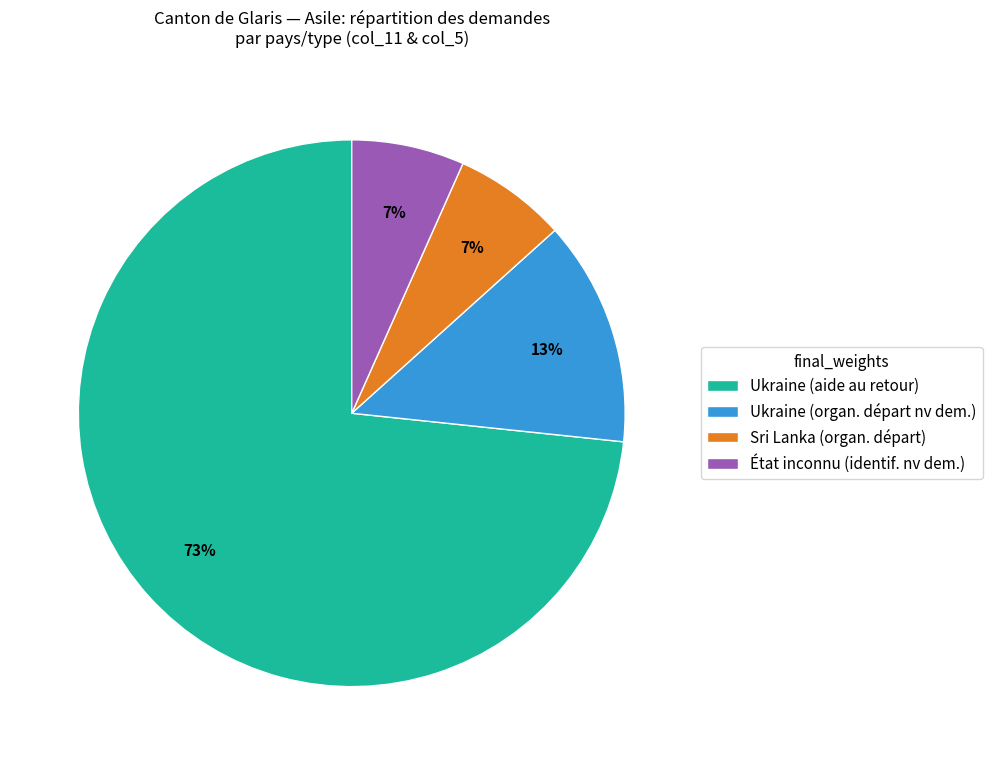

To the nearest percent, what is the combined percentage of Ukraine (aide au retour) and Sri Lanka (organ. départ)?

80%